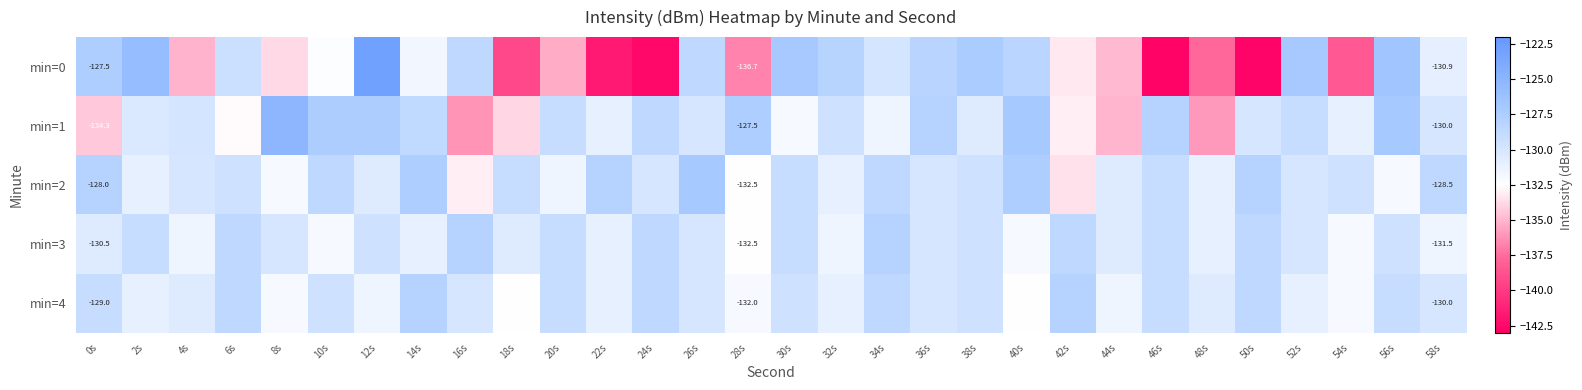

What is the sum of the min=0 values at 18s and 0s?

-266.8